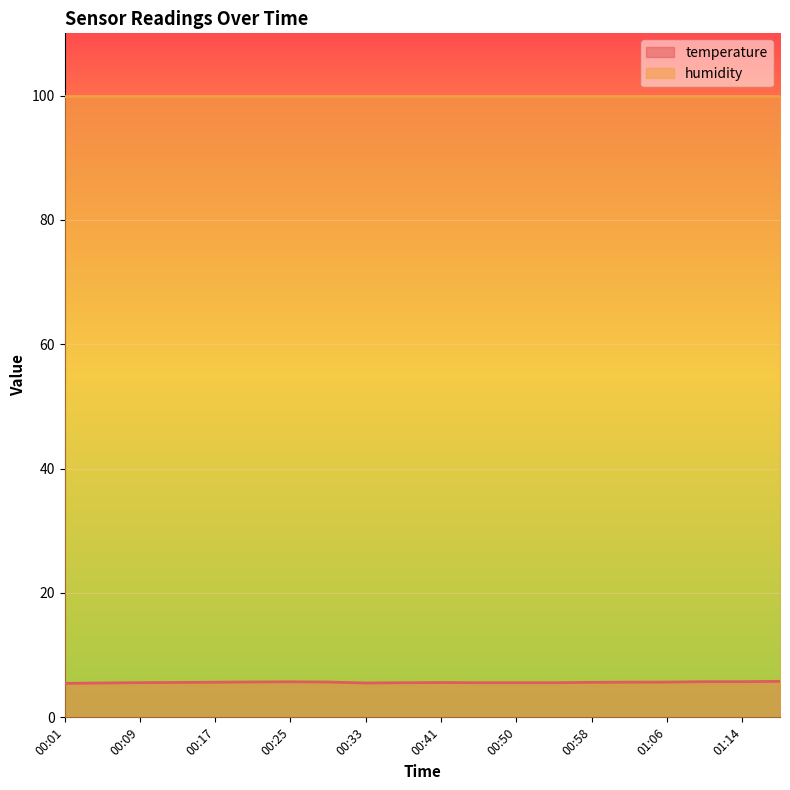

Reading left to right, extract all data points from this chart.

5.5	5.5	5.6	5.6	5.7	5.7	5.7	5.7	5.5	5.6	5.6	5.6	5.6	5.6	5.6	5.7	5.7	5.7	5.7	5.8